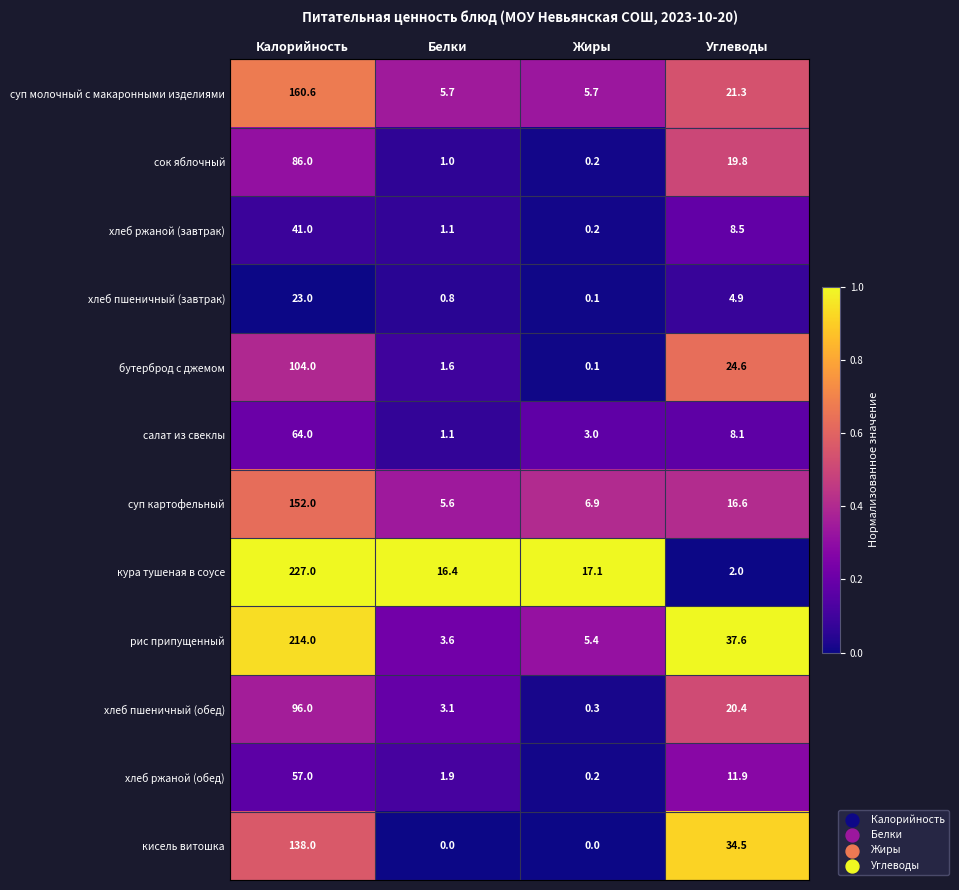

Rank the series at Углеводы from lowest to highest value.

кура тушеная в соусе, хлеб пшеничный (завтрак), салат из свеклы, хлеб ржаной (завтрак), хлеб ржаной (обед), суп картофельный, сок яблочный, хлеб пшеничный (обед), суп молочный с макаронными изделиями, бутерброд с джемом, кисель витошка, рис припущенный